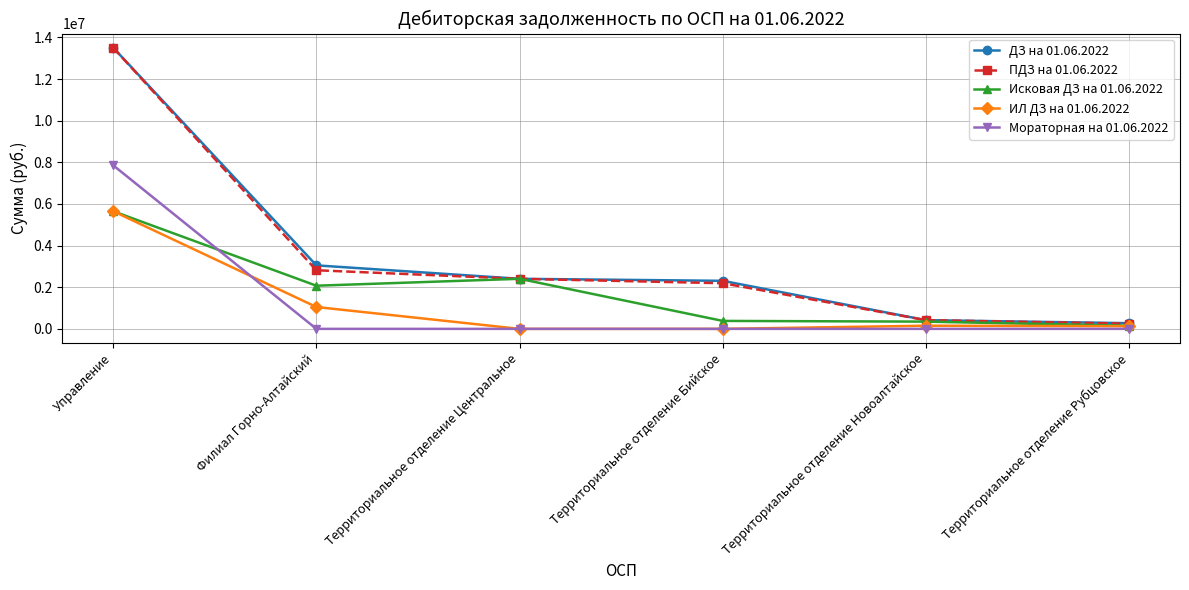

Which series has the widest spread of values?

ПДЗ на 01.06.2022